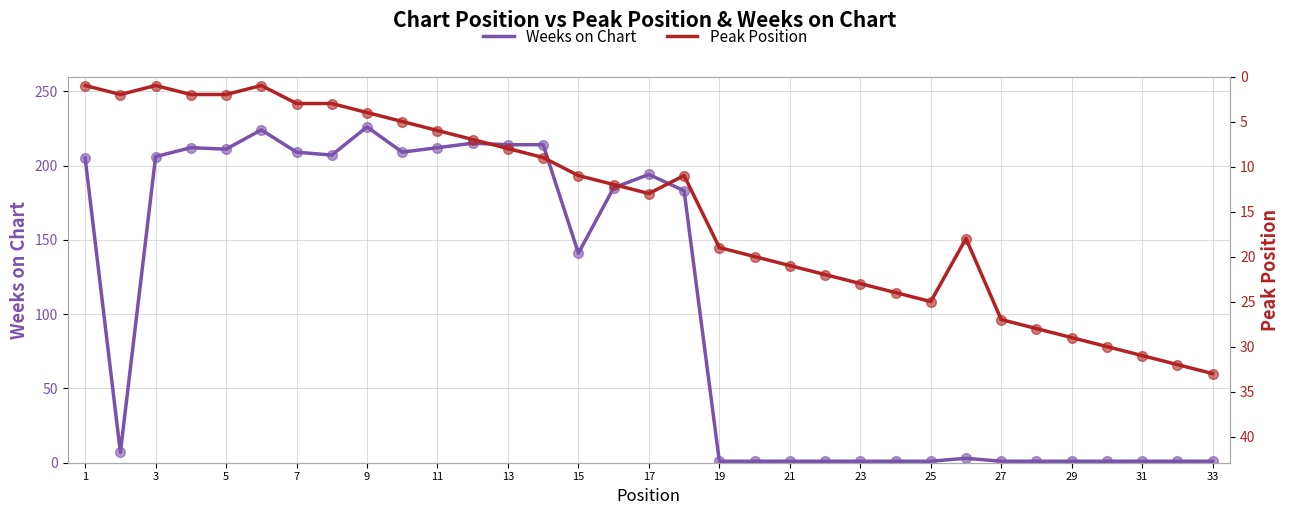

Which series has the largest Y range (max minus min)?

Weeks on Chart